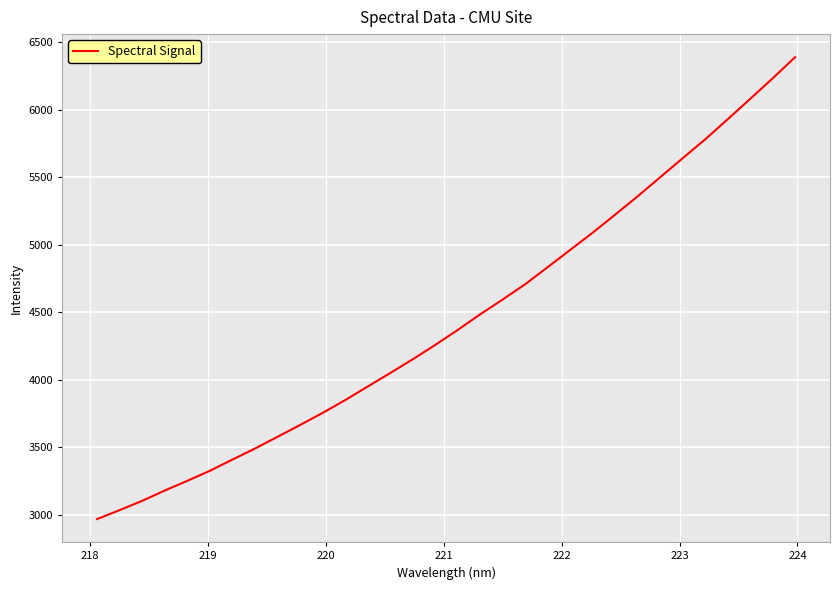

What is the smallest value displayed?

2967.2